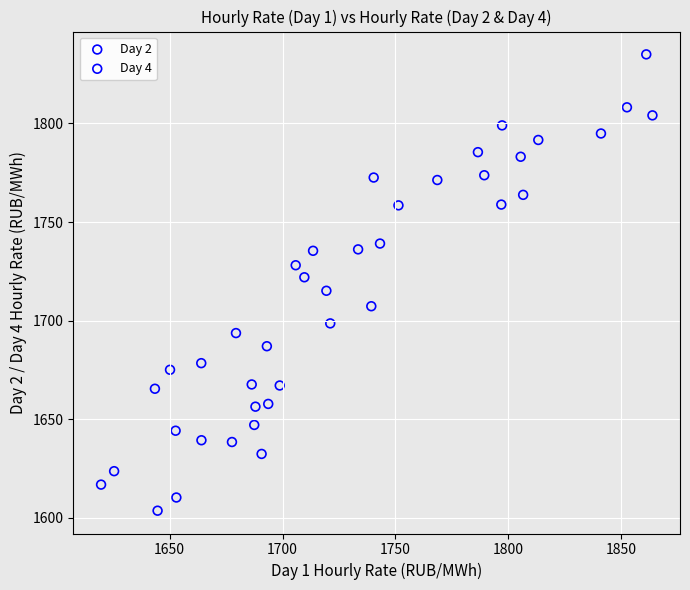

Which series reaches the minimum Y coordinate?

Day 2